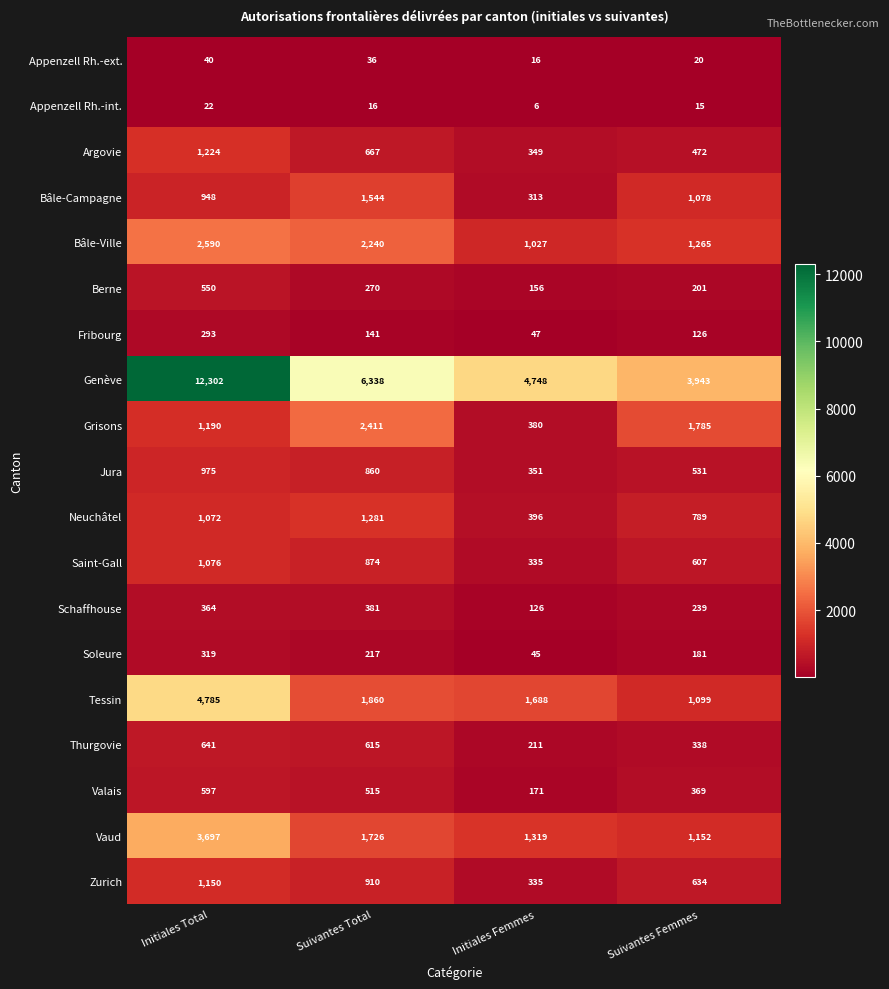

What is the lowest value of the Tessin series?

1099